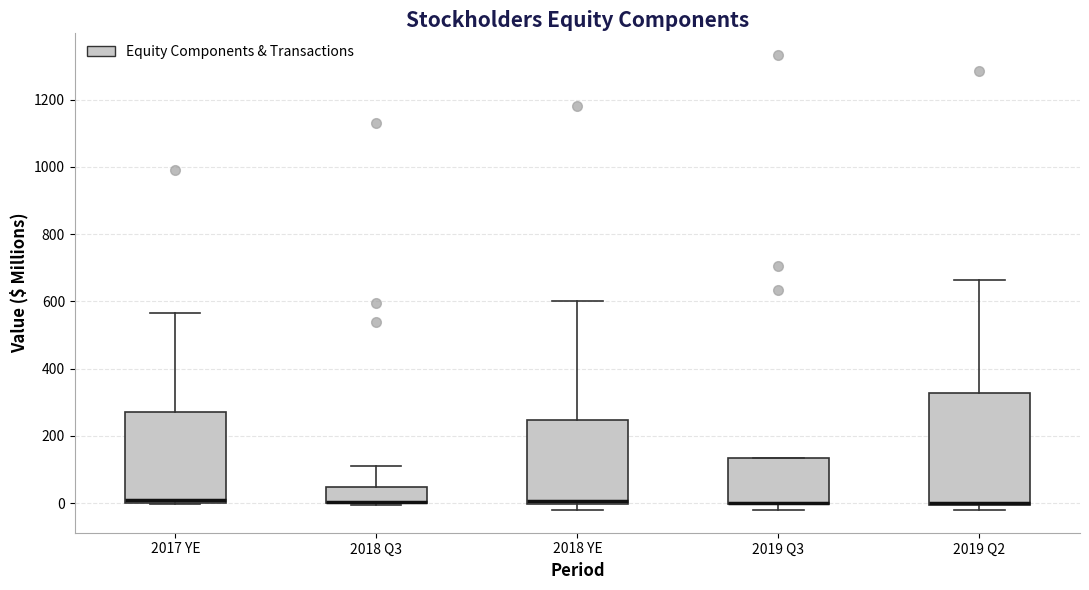

Reading left to right, transcribe this box plot: for each box, give where its median line is, the range the box spans, and where its two whiskers end, as read against the y-axis. The values are not printed on the chart, so give them approximately, as read against the axis.

2017 YE: median 0 (just above the box's lower edge), box 0 to 280, whiskers 0 to 560
2018 Q3: median 0 (drawn on the box's lower edge), box 0 to 40, whiskers 0 to 120
2018 YE: median 0 (just above the box's lower edge), box 0 to 240, whiskers -20 to 600
2019 Q3: median 0 (drawn on the box's lower edge), box 0 to 140, whiskers -20 to 140
2019 Q2: median 0 (drawn on the box's lower edge), box 0 to 320, whiskers -20 to 660